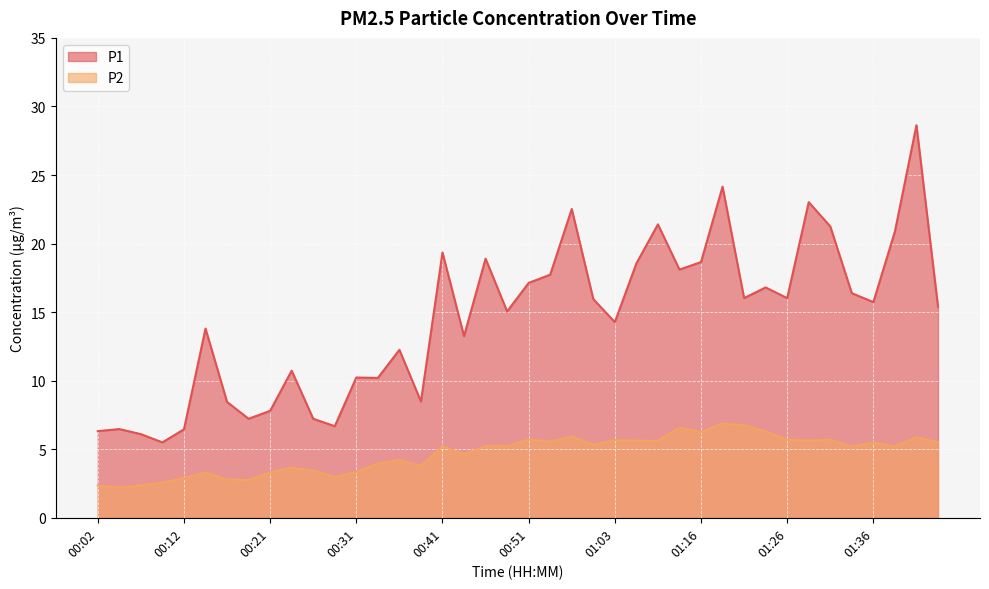

Reading right to left, list all the values displayed in this chart.

P1: 15.4	28.6	20.9	15.7	16.4	21.2	23.0	16.0	16.8	16.0	24.1	18.6	18.1	21.4	18.6	14.3	15.9	22.5	17.7	17.1	15.1	18.9	13.2	19.4	8.5	12.2	10.2	10.2	6.7	7.2	10.7	7.8	7.2	8.4	13.8	6.5	5.5	6.1	6.5	6.3
P2: 5.5	5.9	5.2	5.5	5.2	5.7	5.6	5.7	6.3	6.8	6.9	6.2	6.6	5.6	5.6	5.7	5.3	5.9	5.5	5.7	5.2	5.2	4.7	5.2	3.8	4.2	4.0	3.3	3.0	3.5	3.6	3.3	2.8	2.8	3.3	2.9	2.5	2.4	2.2	2.4